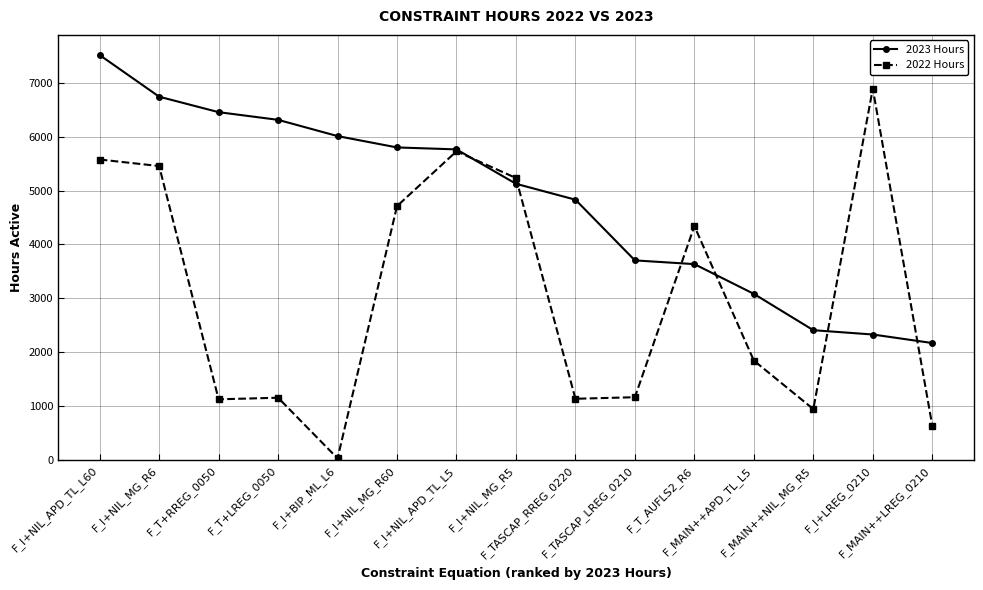

What position from the right is F_TASCAP_LREG_0210?

6